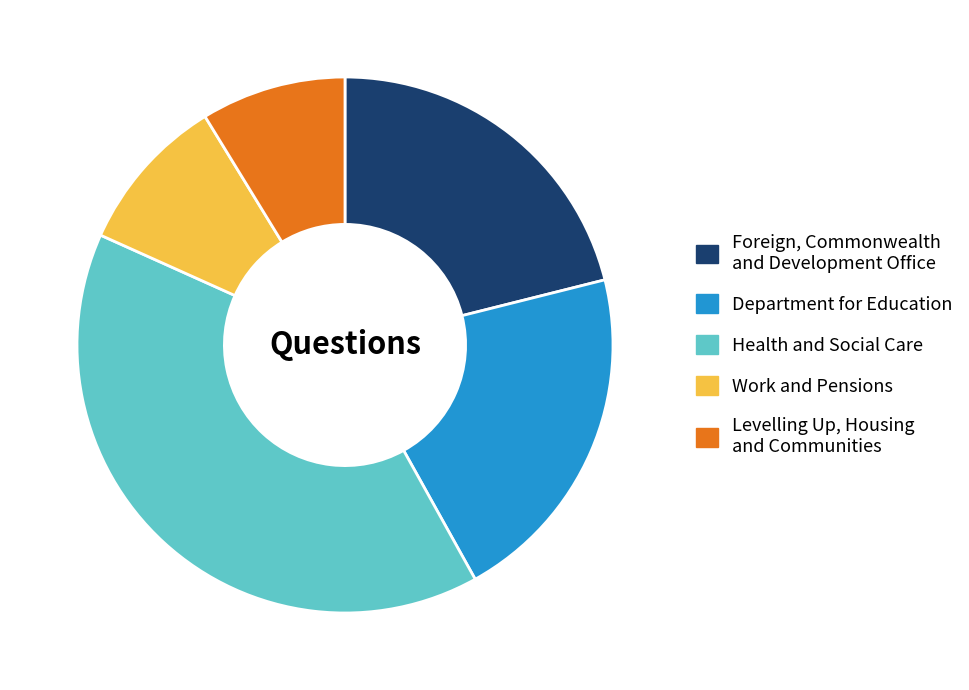

Which slice is the smallest?

Levelling Up, Housing and Communities